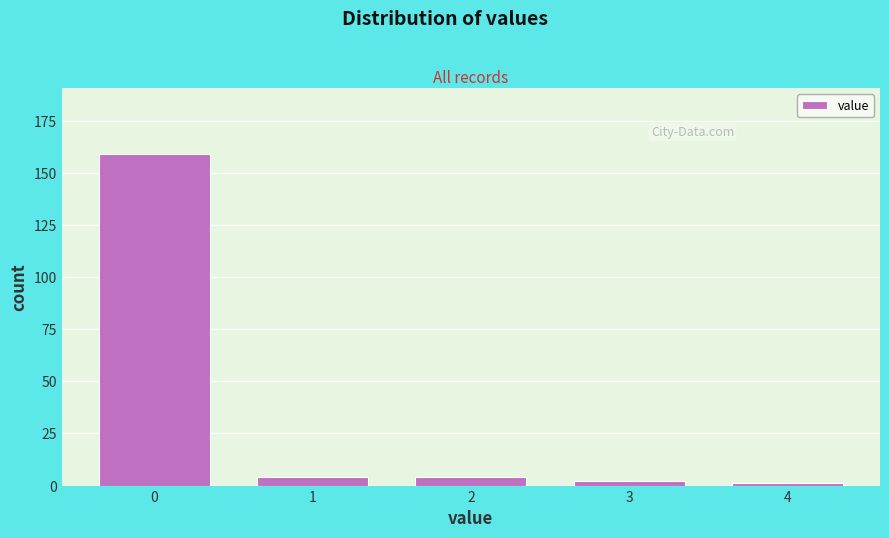

Reading left to right, extract all data points from this chart.

0=159	1=4	2=4	3=2	4=1